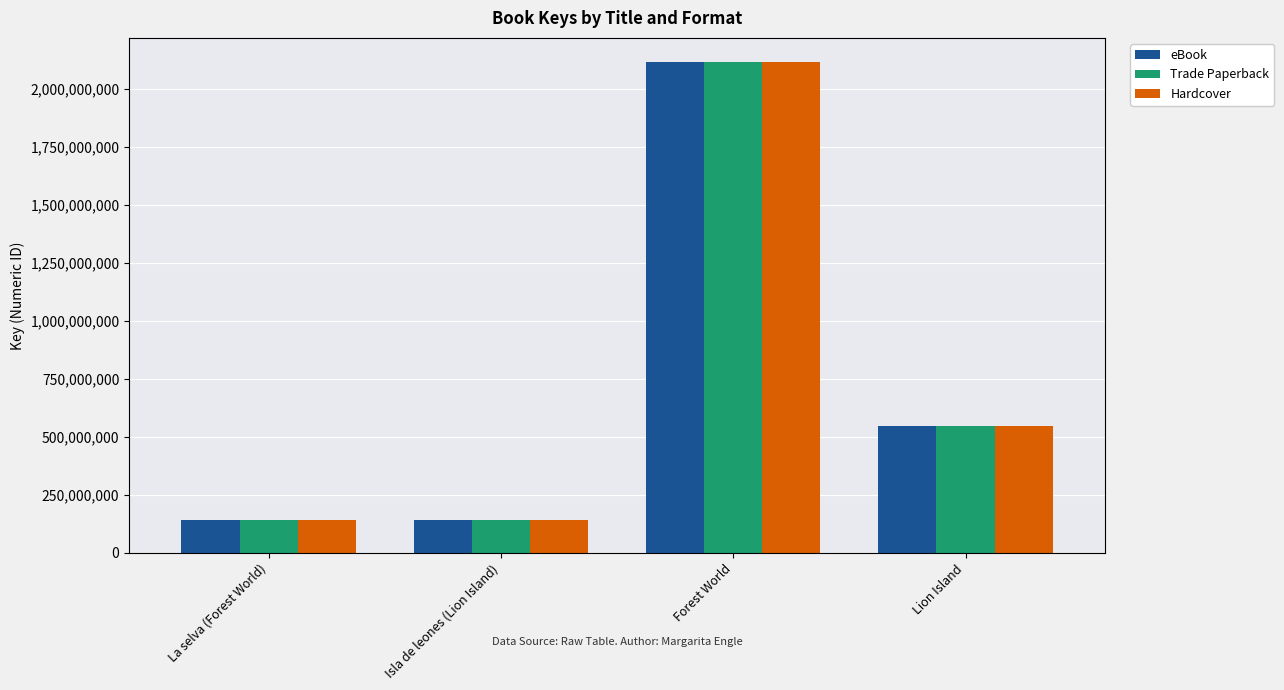

What is the total value across all series at Isla de leones (Lion Island)?

420421656